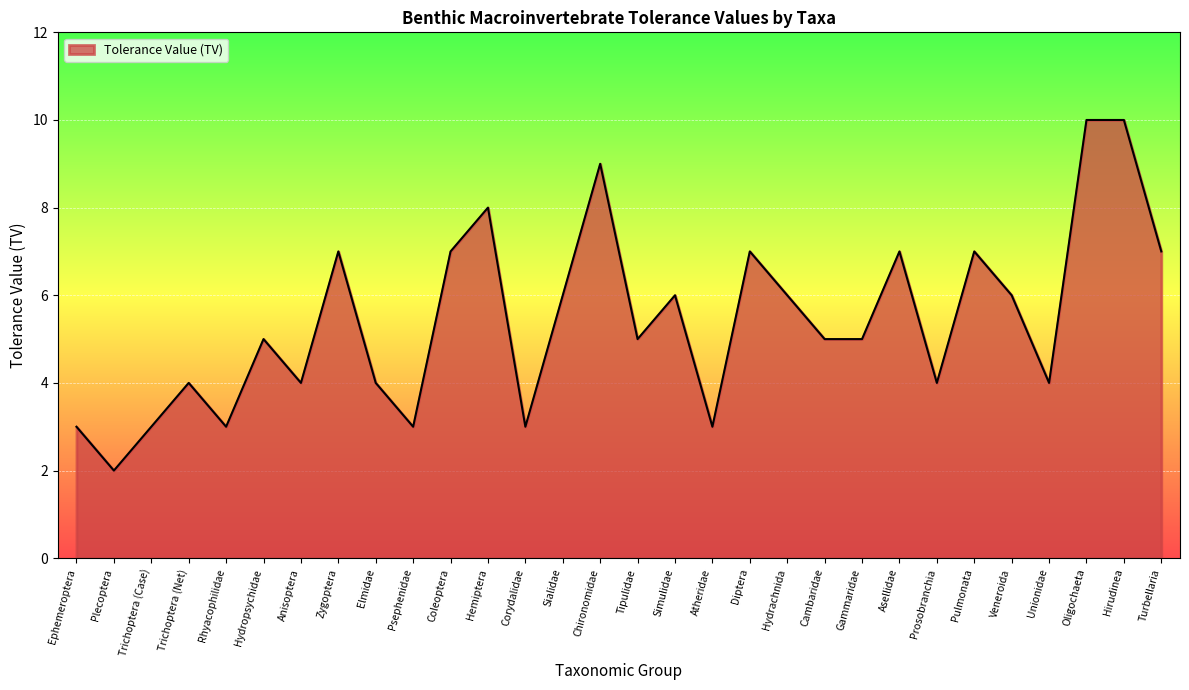

What value does the data have at Chironomidae?

9